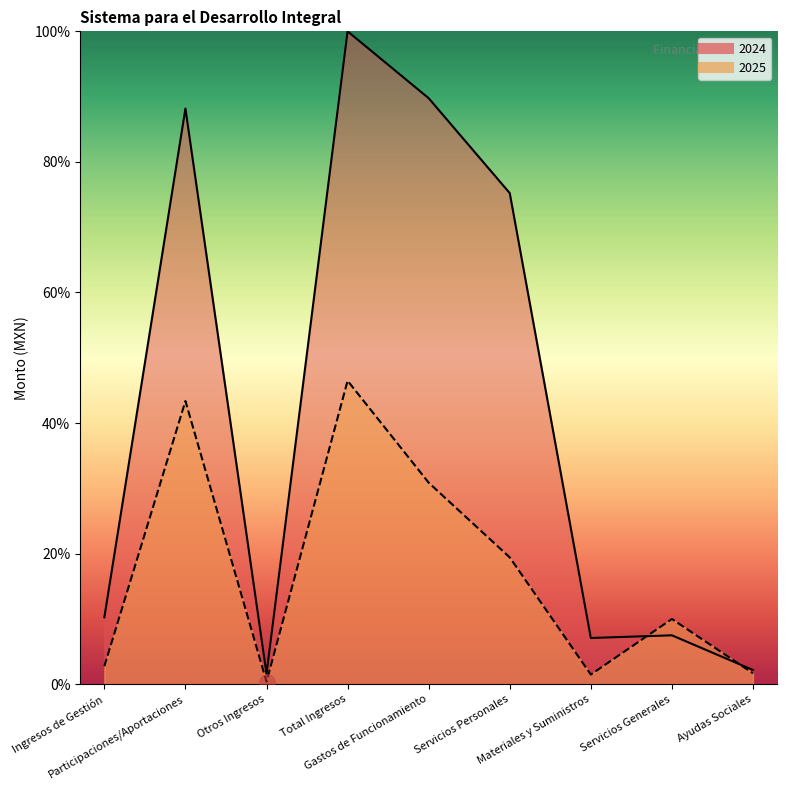

At how many categories does at least one series exceed 16?

4